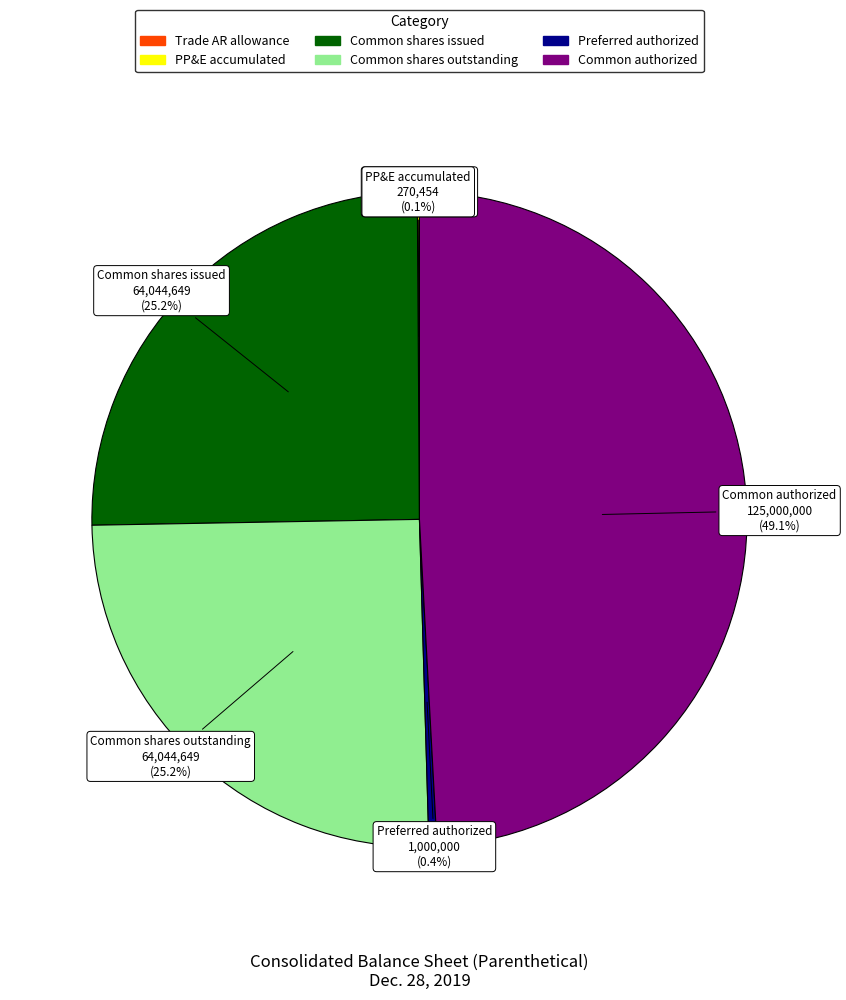

Is there a majority slice in this chart?

No